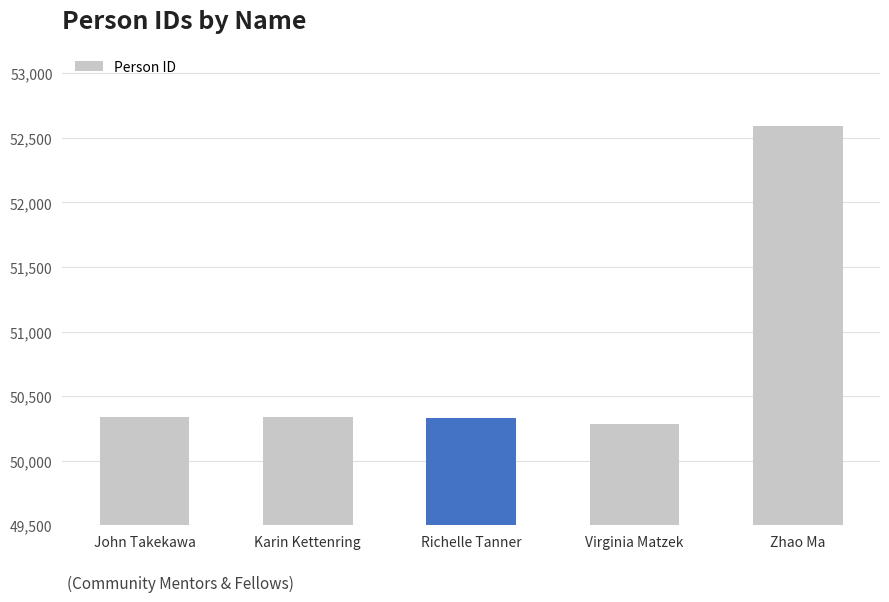

What is the difference between the maximum and minimum values?

2309